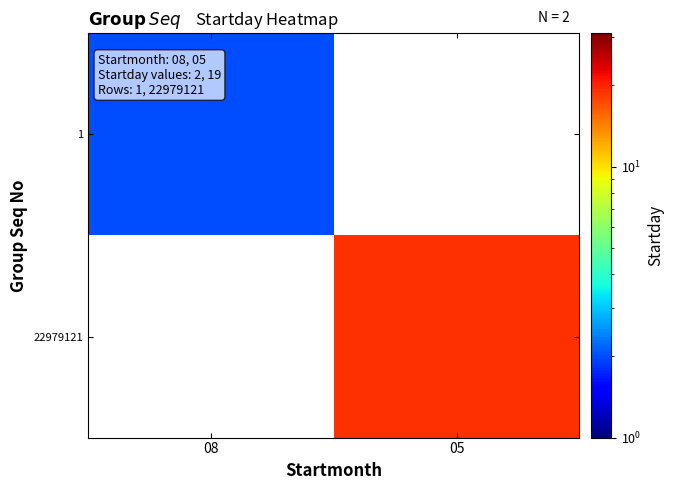

List the series in order of their peak value, highest first.

1, 22979121